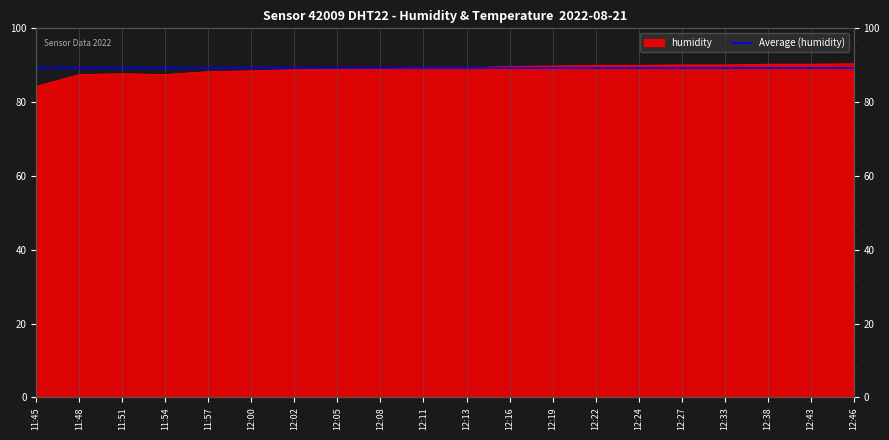

At which label is the value closest to 87?

11:48